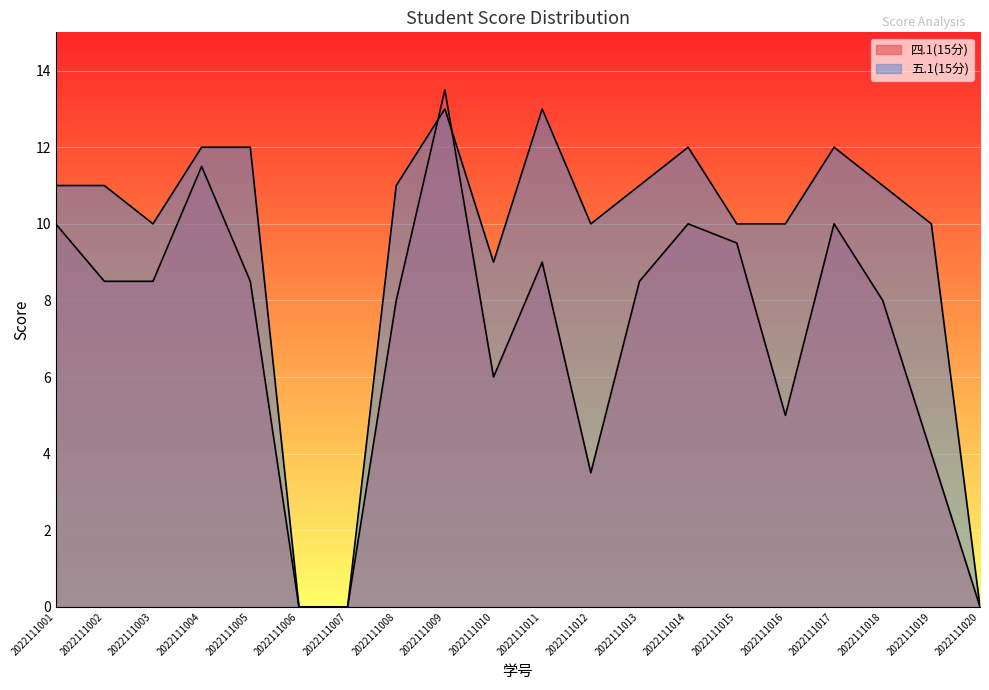

What are all the series names shown in the legend?

四.1(15分), 五.1(15分)